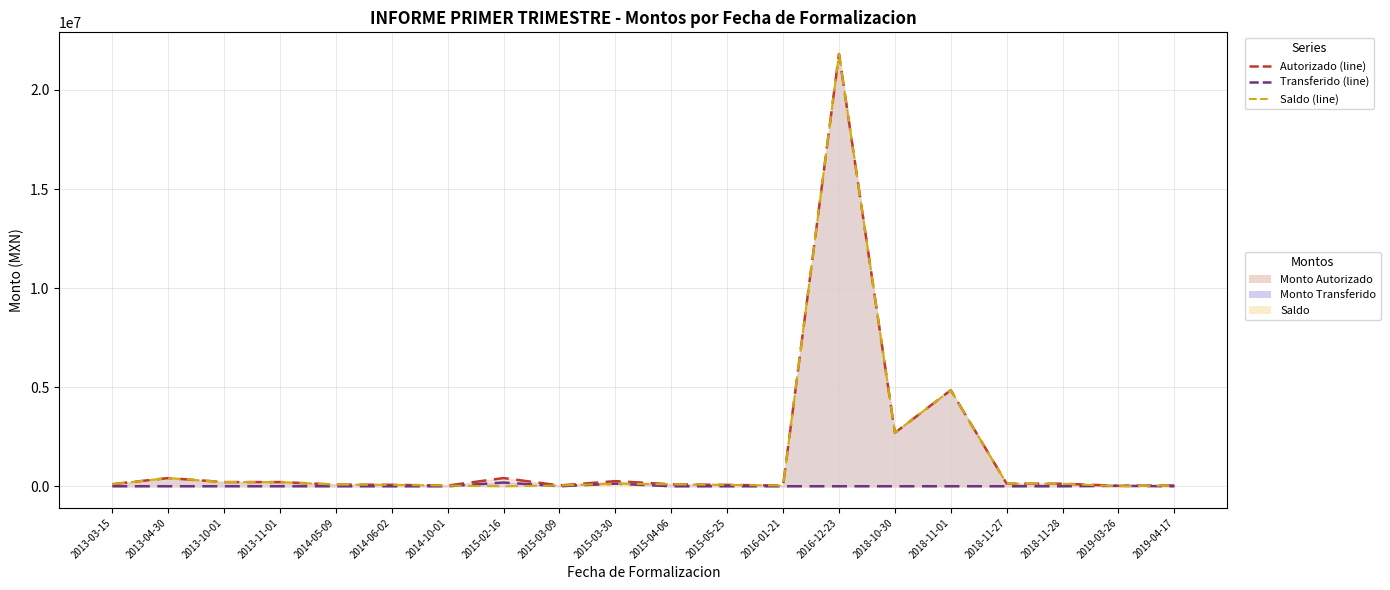

What is the difference between the second highest and minimum values in the Monto Transferido (line) series?

129000.0